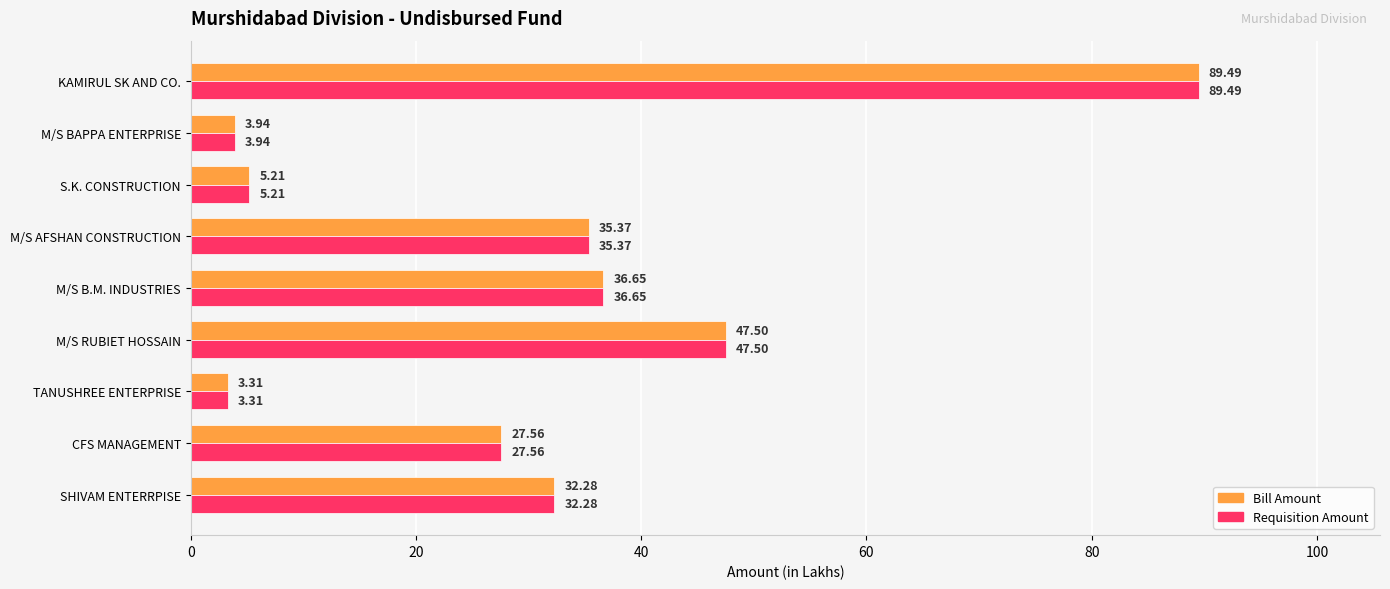

What is the total value across all series at M/S AFSHAN CONSTRUCTION?

70.7